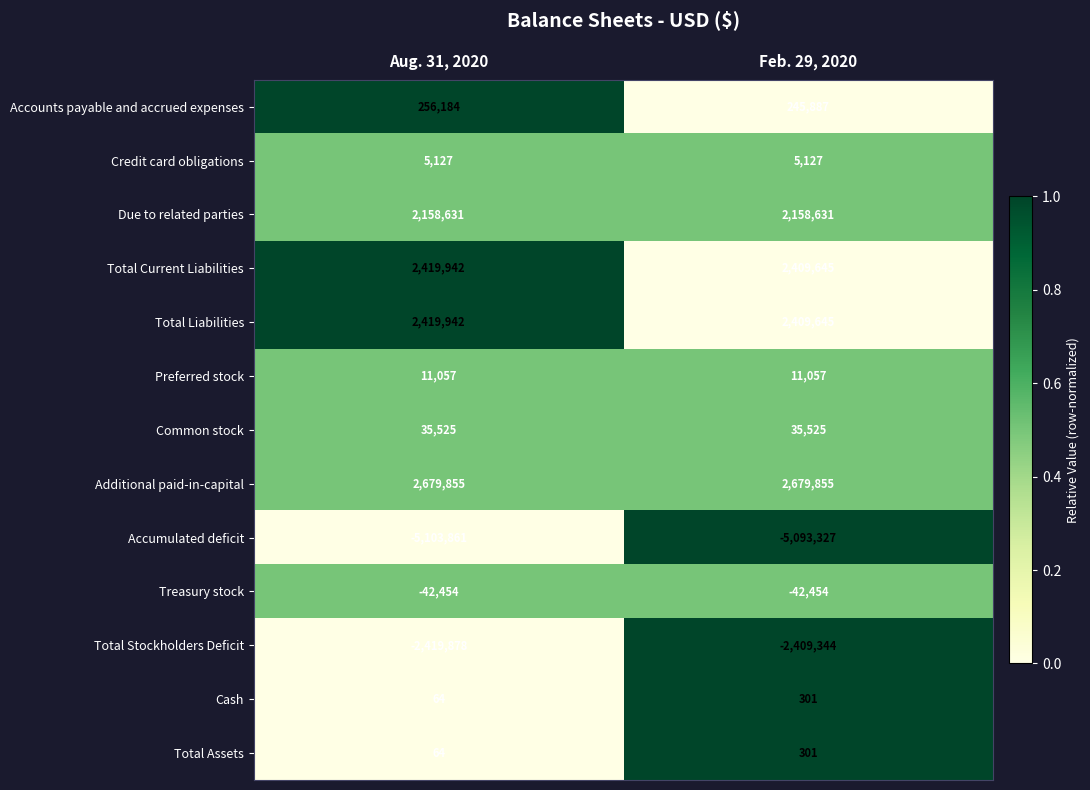

What is the difference between the Total Liabilities values at Aug. 31, 2020 and Feb. 29, 2020?

10297